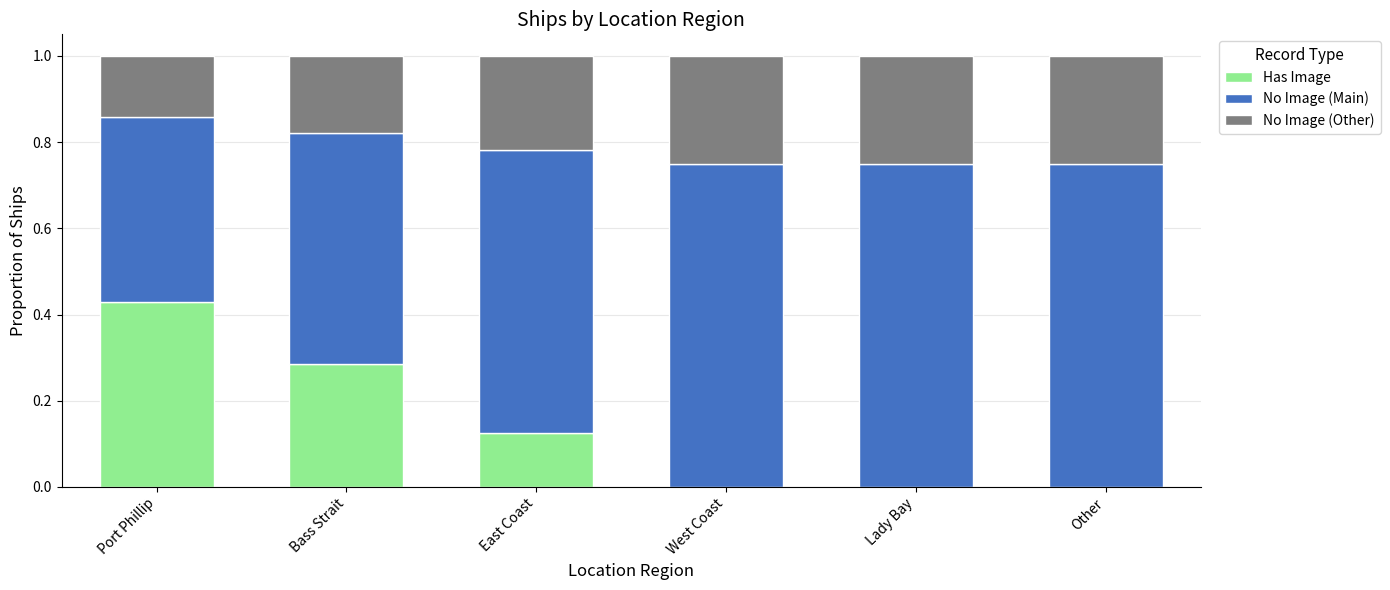

What is the total value across all series at Port Phillip?

1.0